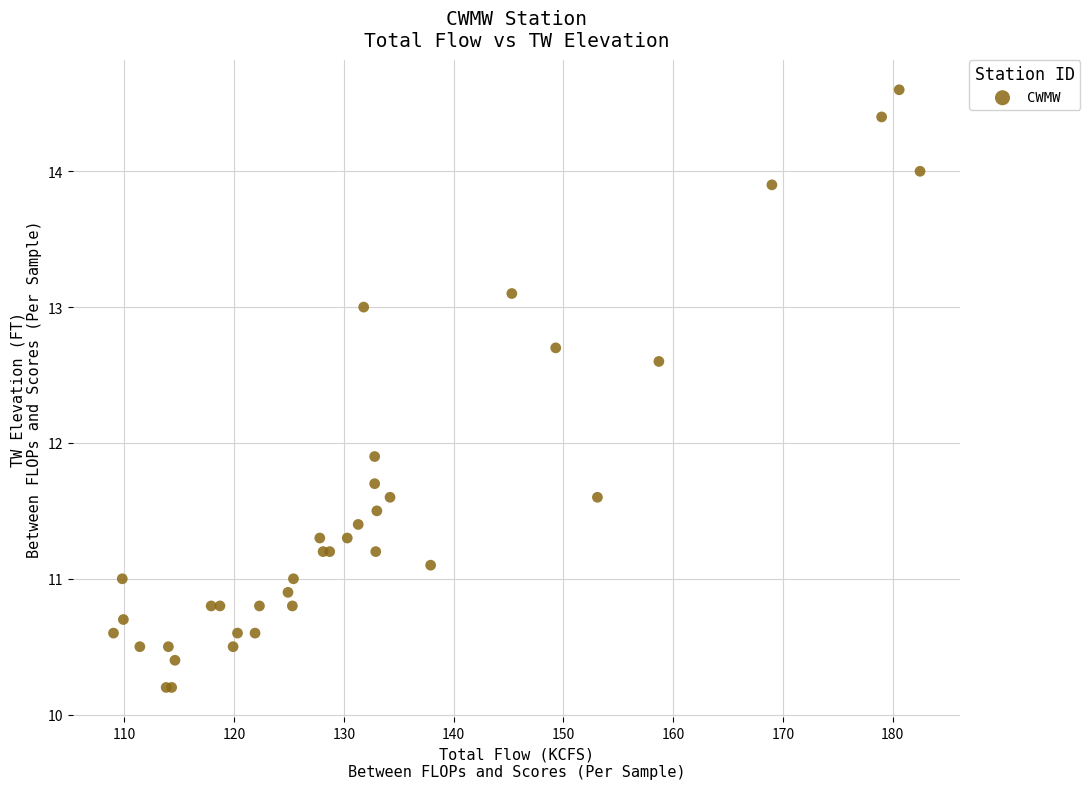

What Y value in the scatter plot is closest to 12?

11.9